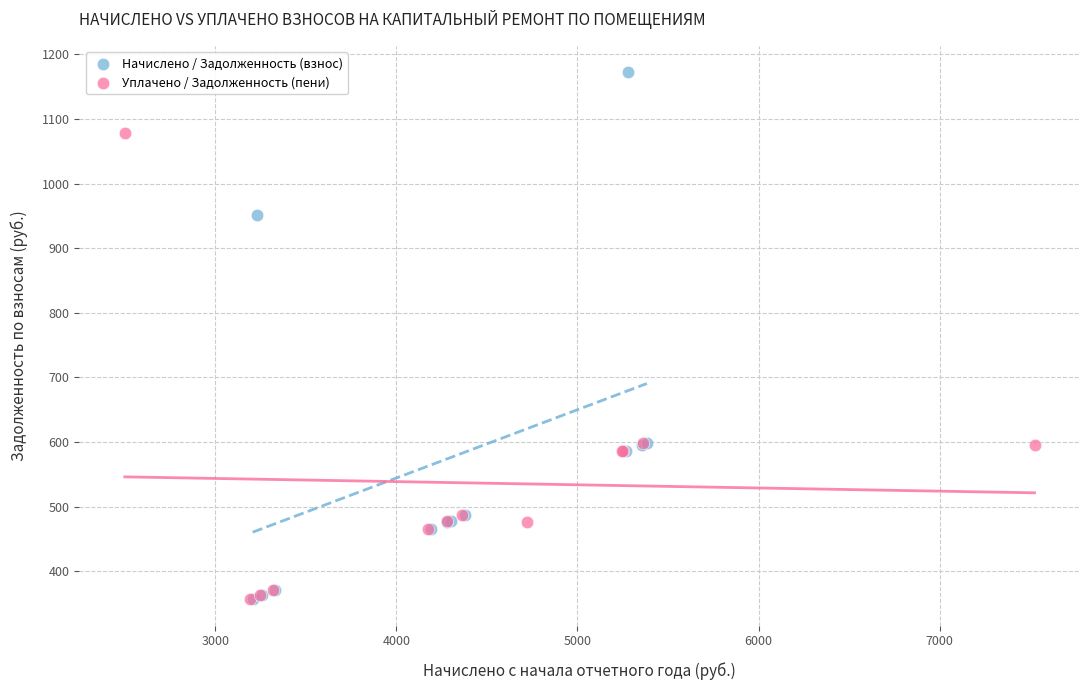

Which series reaches the maximum Y coordinate?

Начислено / Задолженность (взнос)